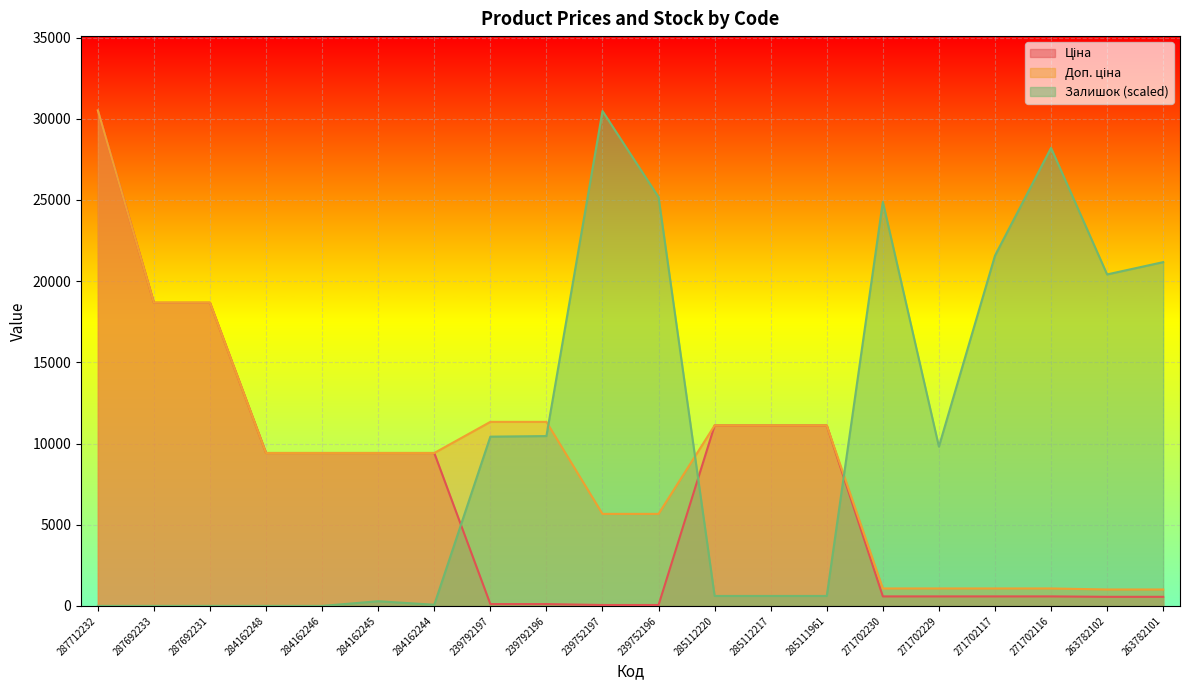

Between 287712232 and 285112217, which series saw the biggest shift?

Ціна